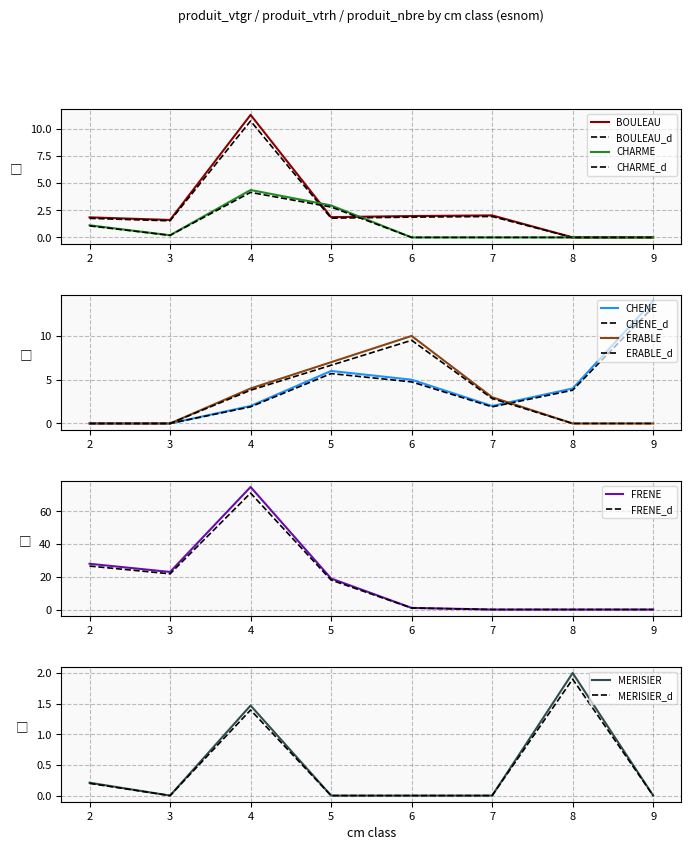

At how many categories does at least one series exceed 1?

7